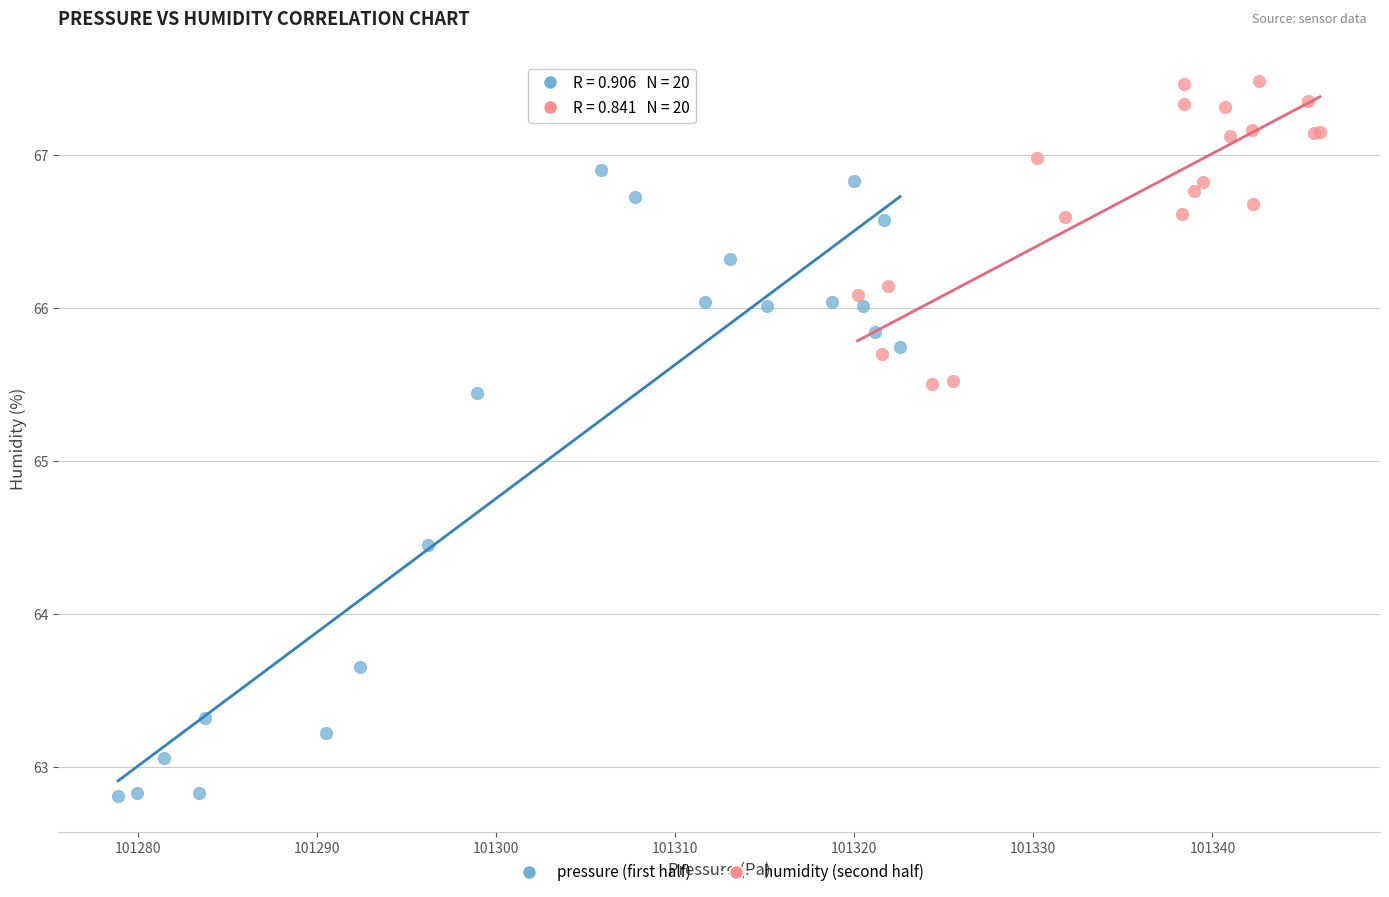

What are all the series names shown in the legend?

pressure (first half), humidity (second half)